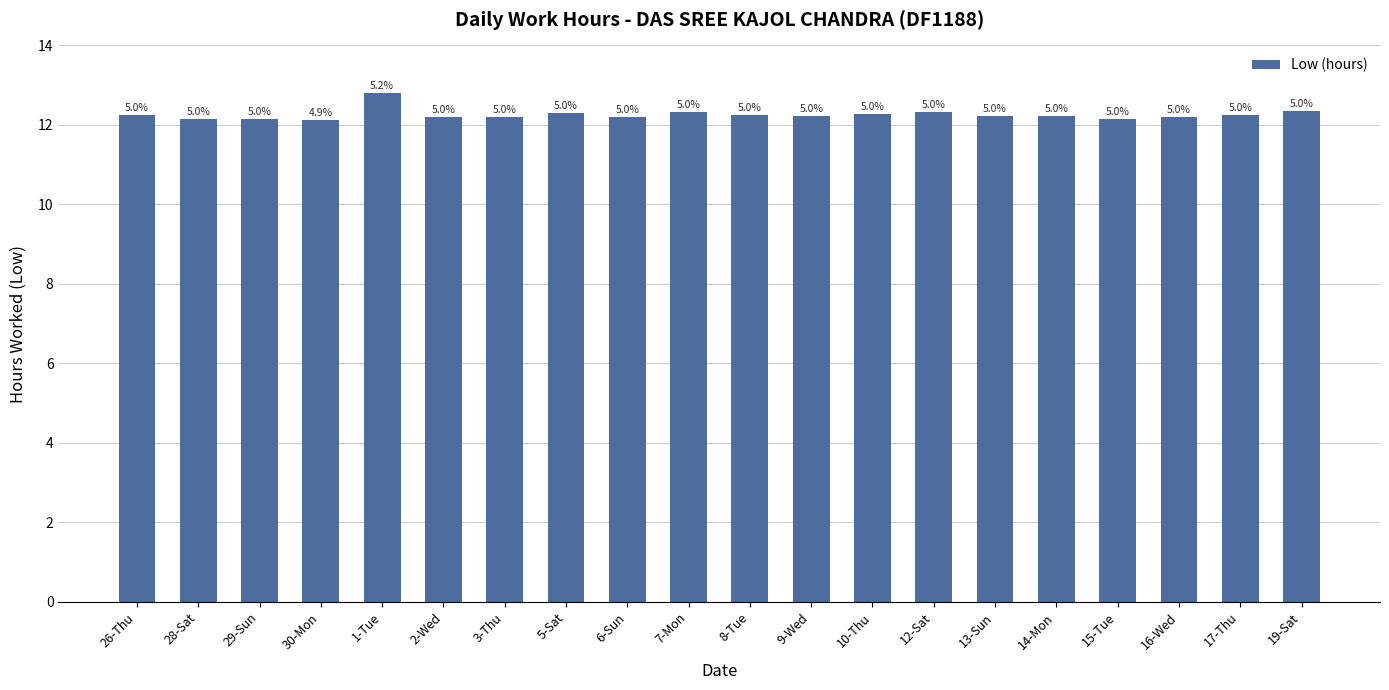

Are the bars horizontal?

No